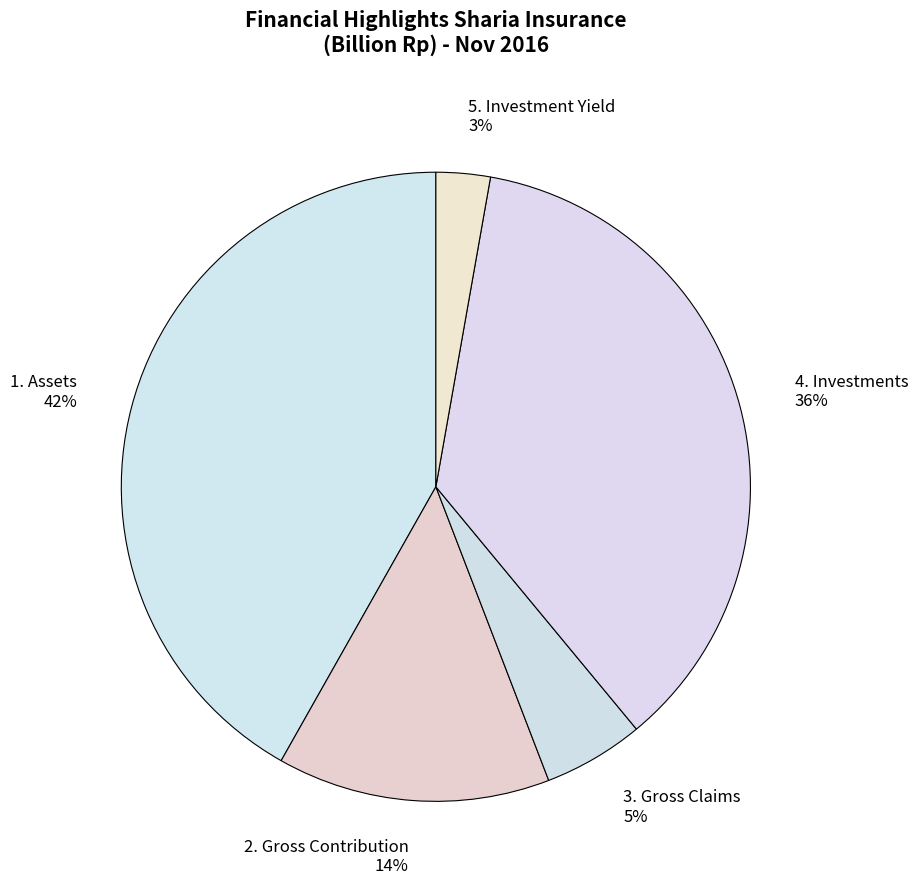

How many slices are in this pie chart?

5